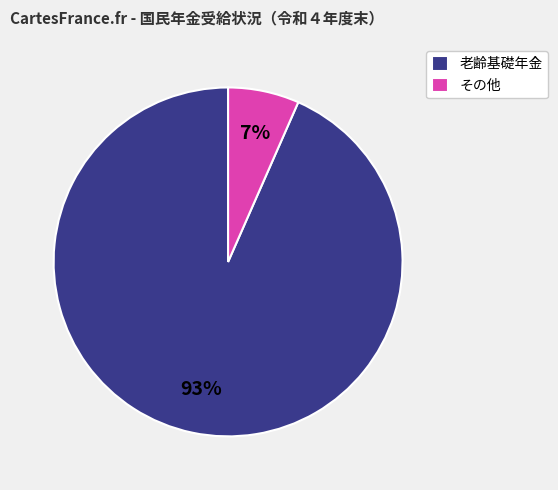

What is the smallest slice in the pie chart?

その他